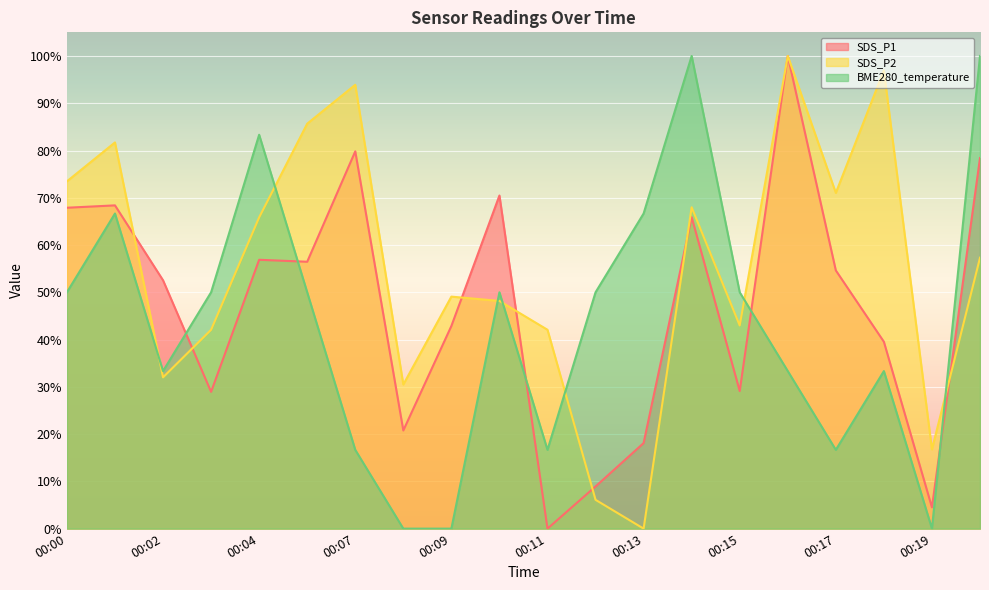

Which series changed the most between 00:00 and 00:15?

SDS_P1